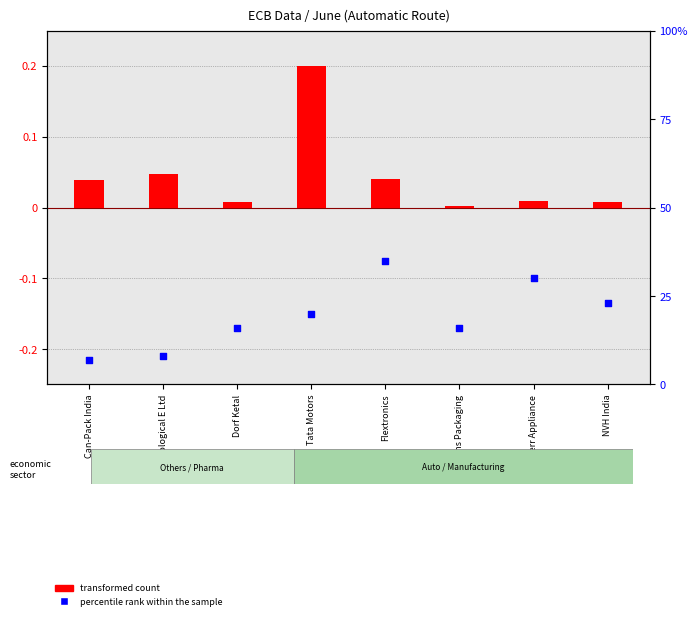

Which series has the largest total across all categories?

percentile rank within the sample